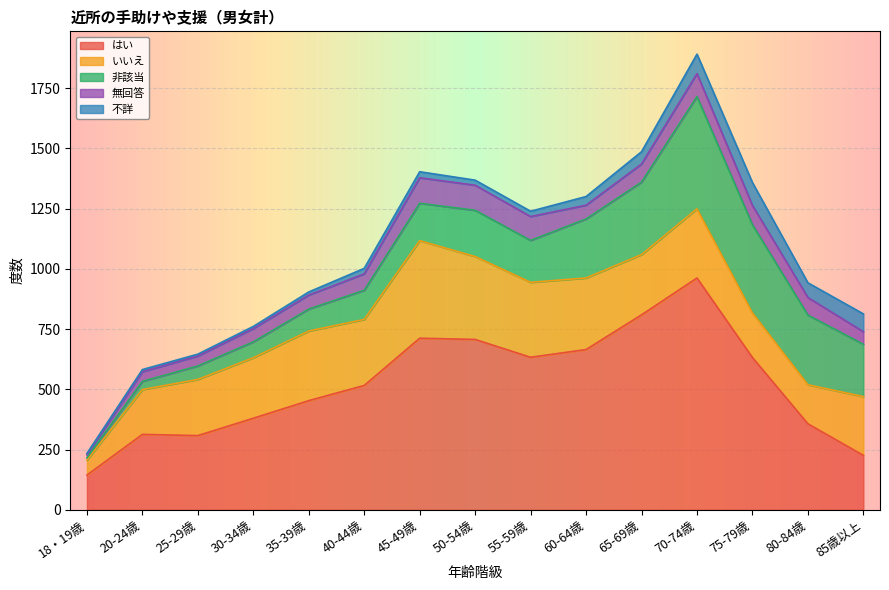

In 無回答, how many points are lower than both neighbors (excluding endpoints)?

1